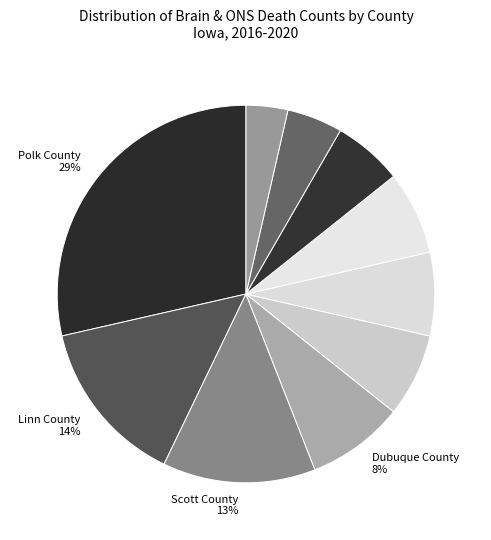

Is there any slice that represents more than half of the pie?

No